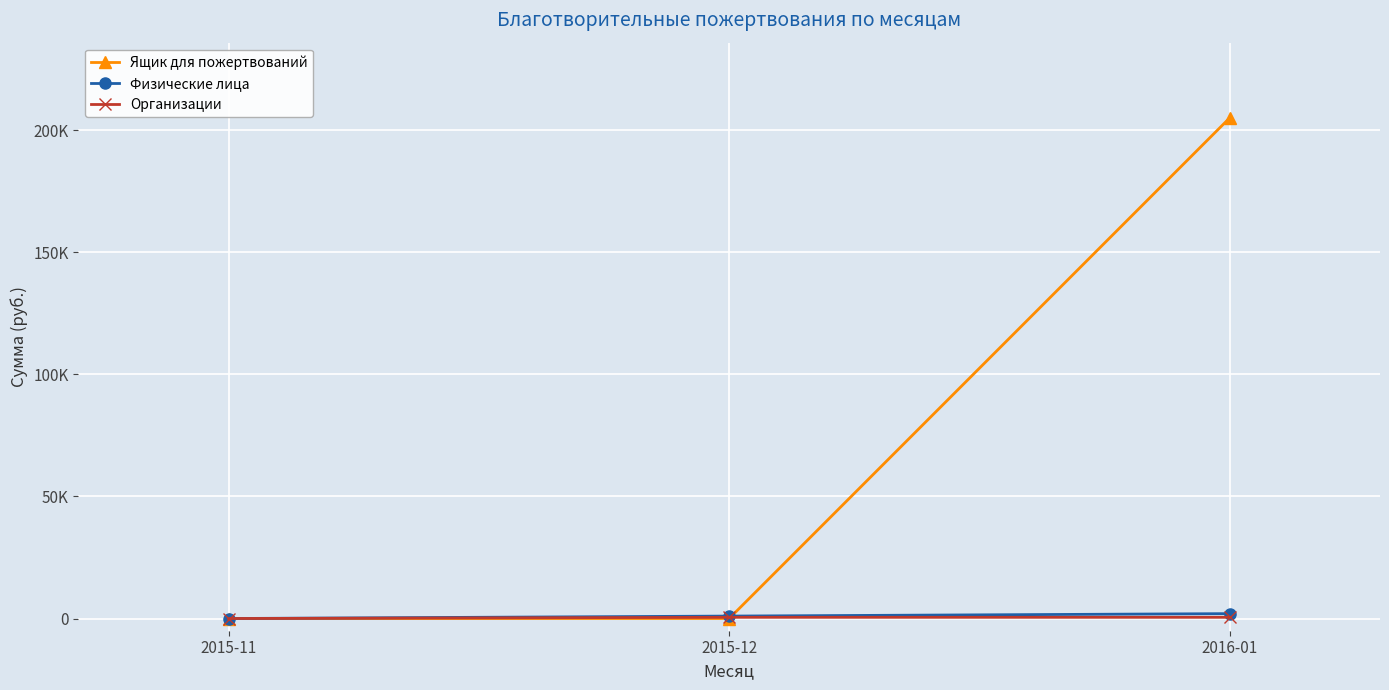

Between 2016-01 and 2015-11, which is larger?

2016-01